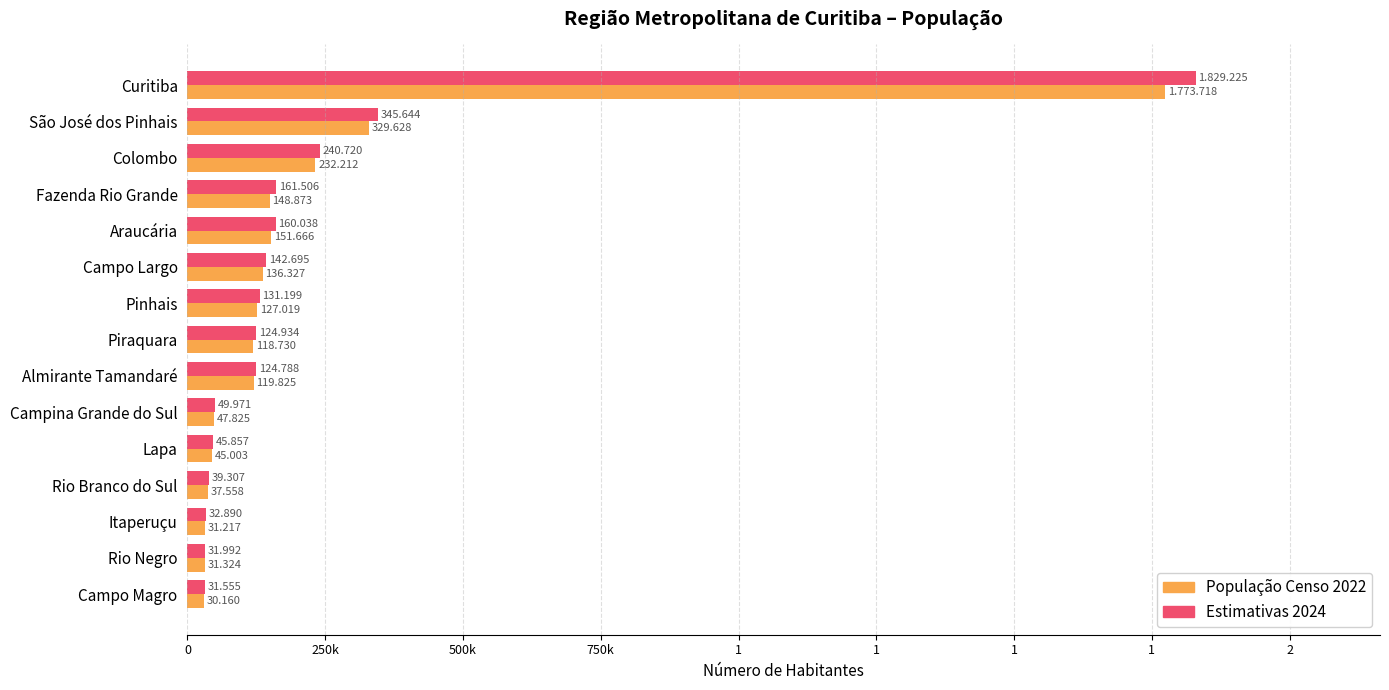

What are all the series names shown in the legend?

População Censo 2022, Estimativas 2024